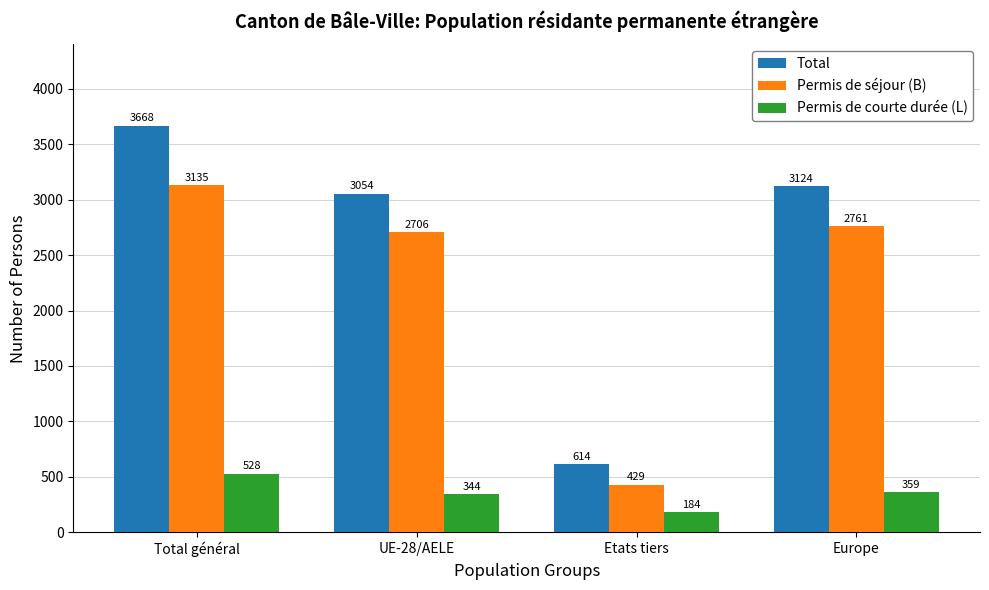

What is the value of the Permis de courte durée (L) bar at the 2nd from the left?

344